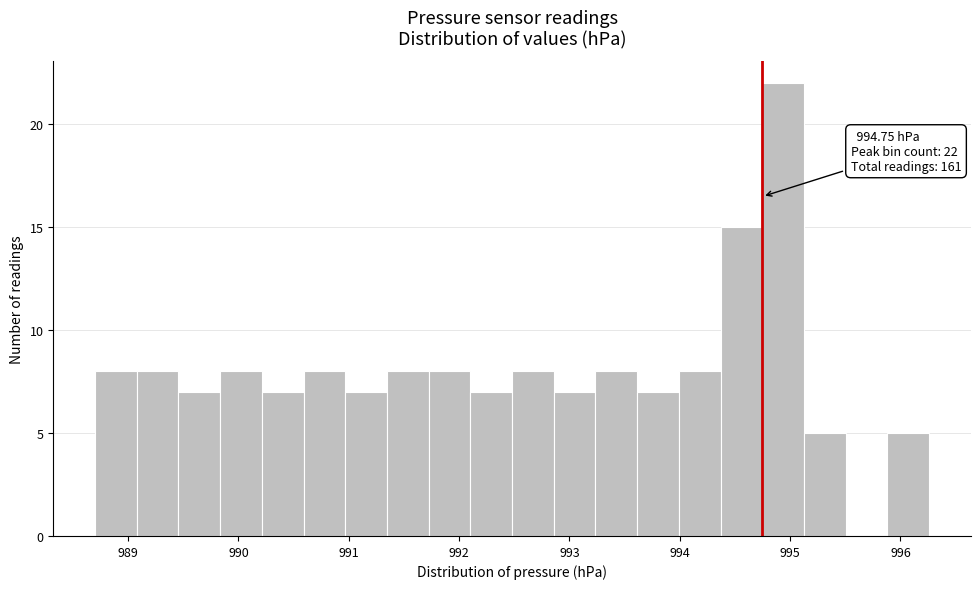

Read against the x-axis, roughly where is the centre of the tallest bar?

994.9